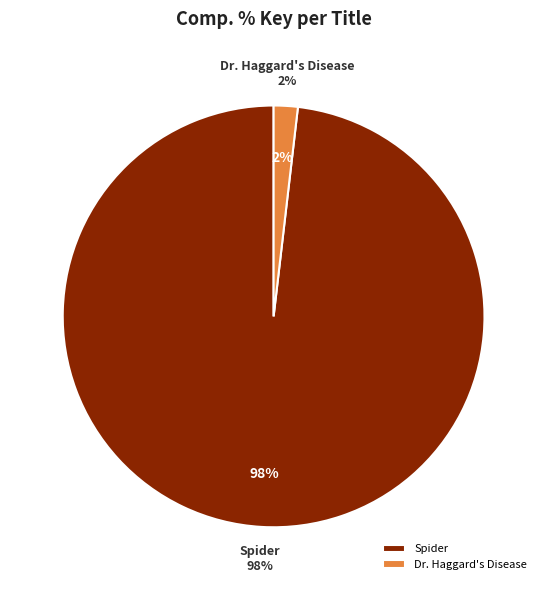

To the nearest percent, what portion does Spider represent?

98%